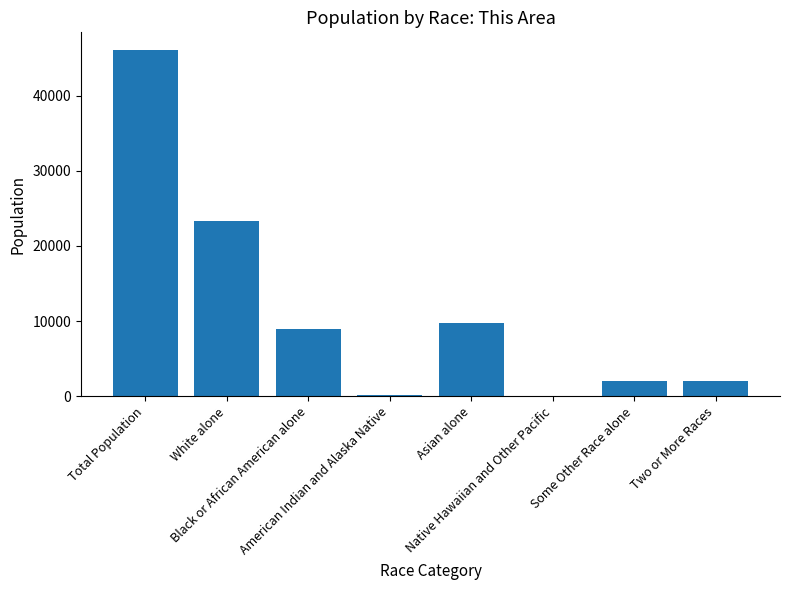

What is the sum of all values?

92304